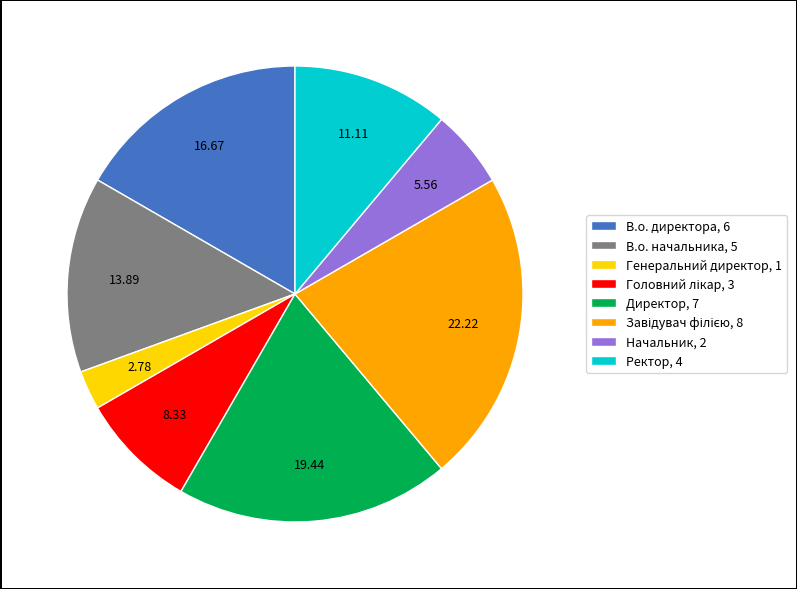

Which category has the smallest portion of the pie?

Генеральний директор